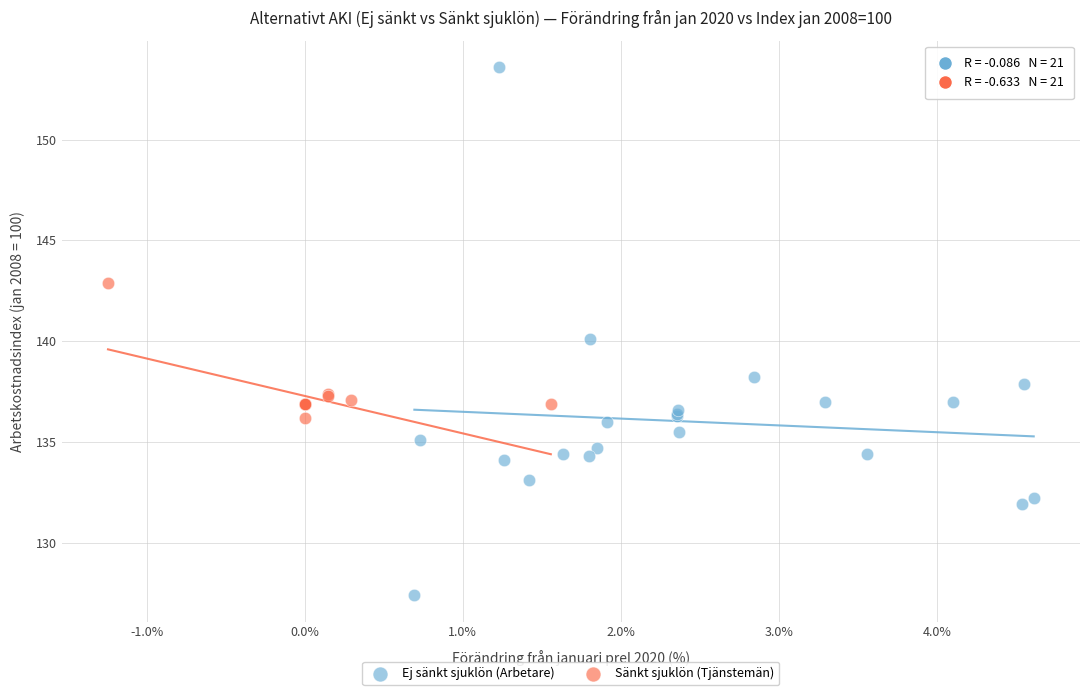

Which series reaches the maximum Y coordinate?

Ej sänkt sjuklön (Arbetare)